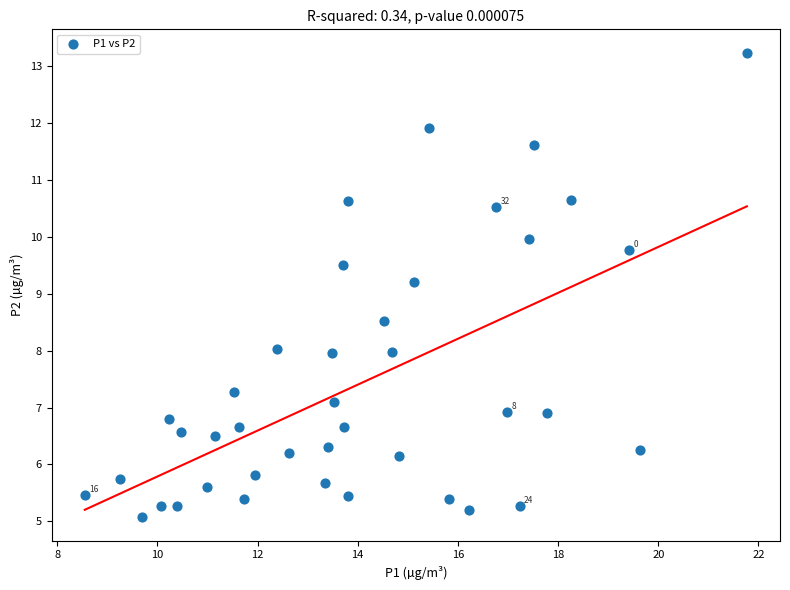

What Y value in the scatter plot is closest to 9?

9.2